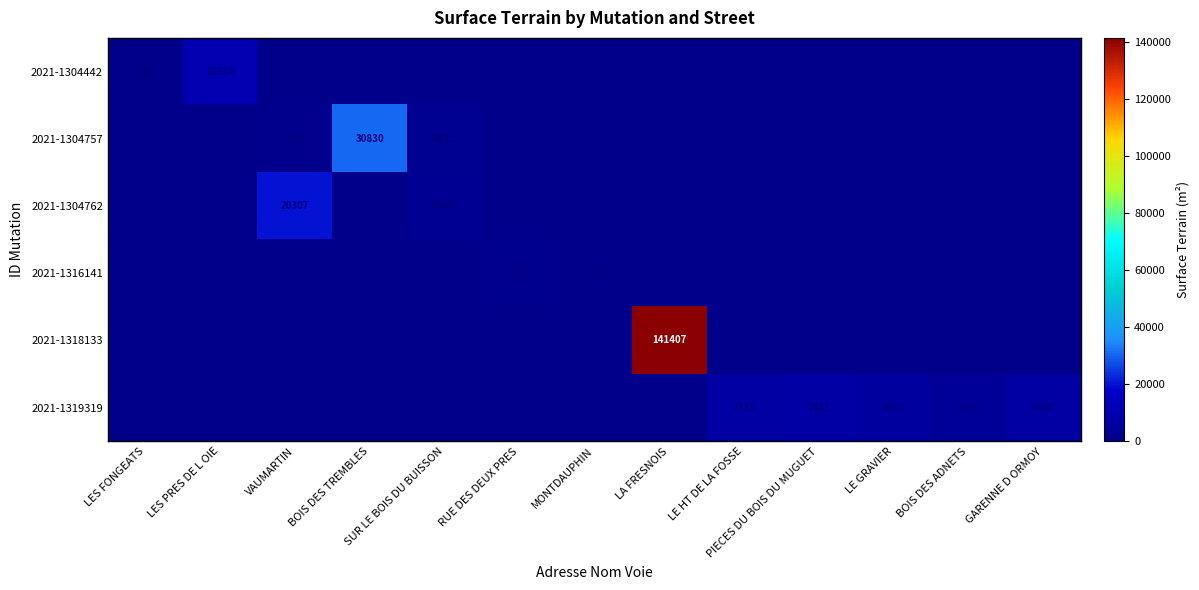

Which label corresponds to the largest value in the chart?

LA FRESNOIS